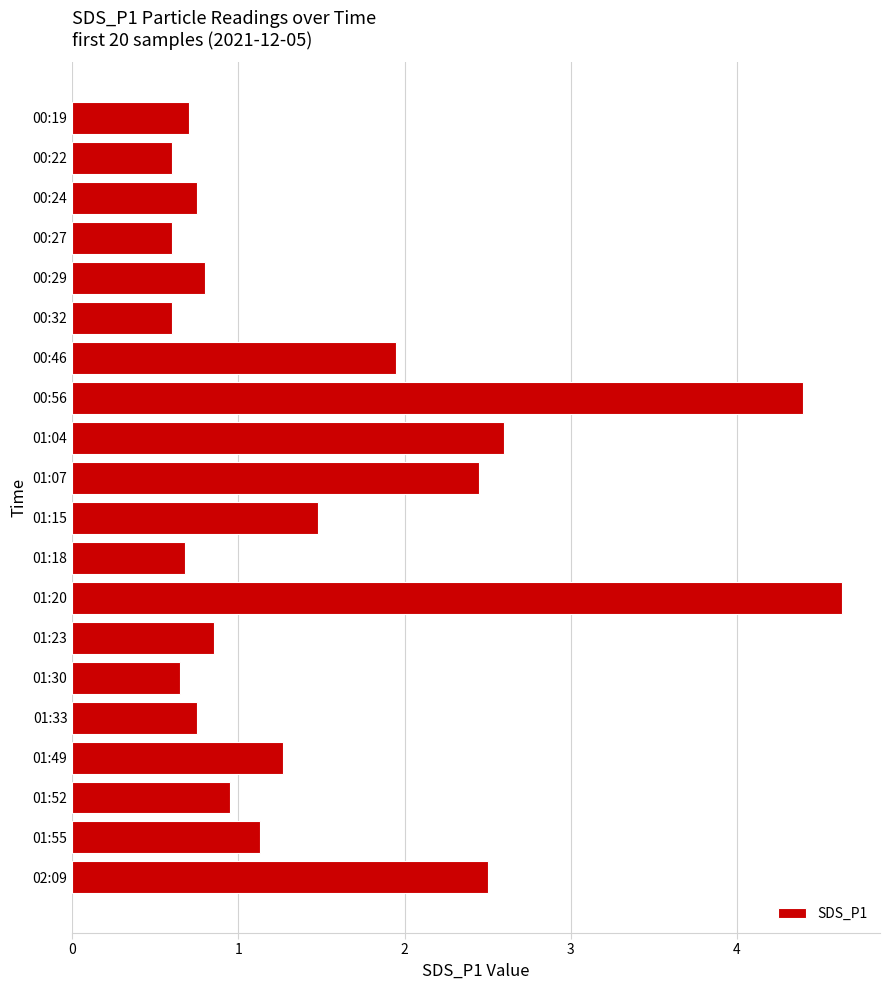

Does the chart contain any negative values?

No